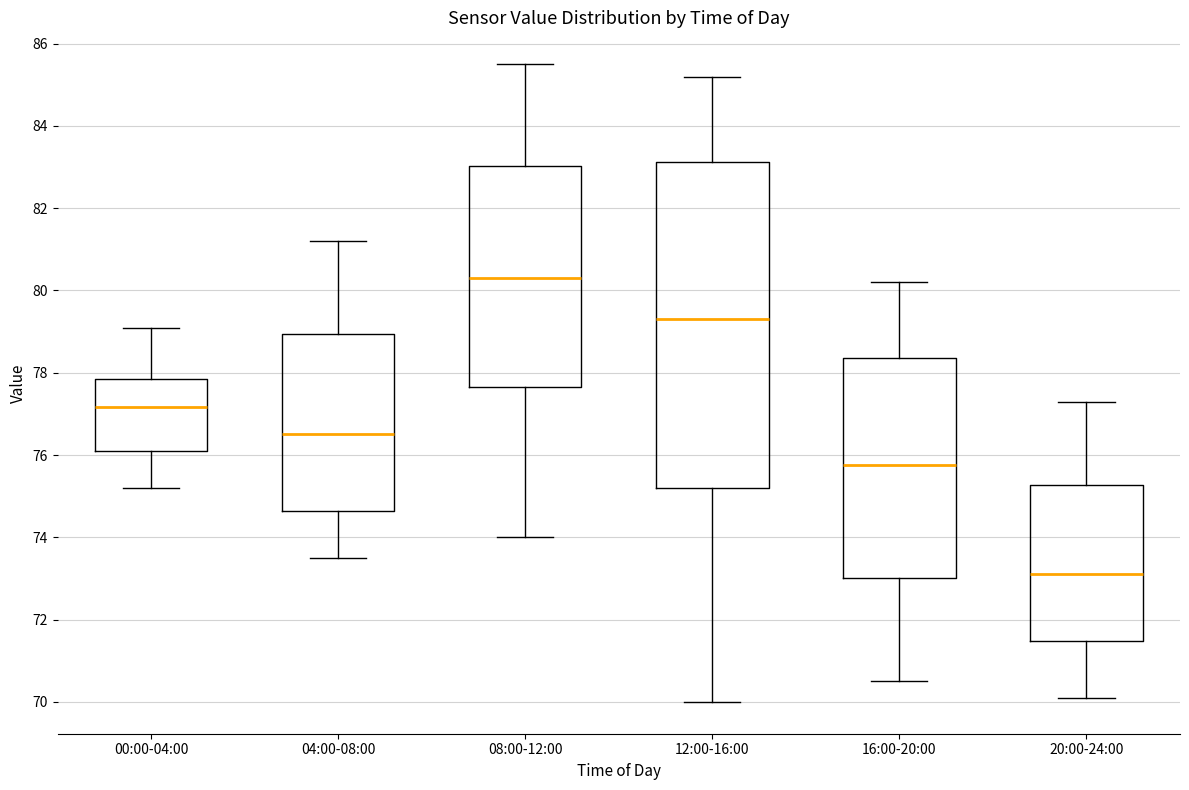

Comparing the boxes themselves (not the whiskers), which one is the tallest?

12:00-16:00